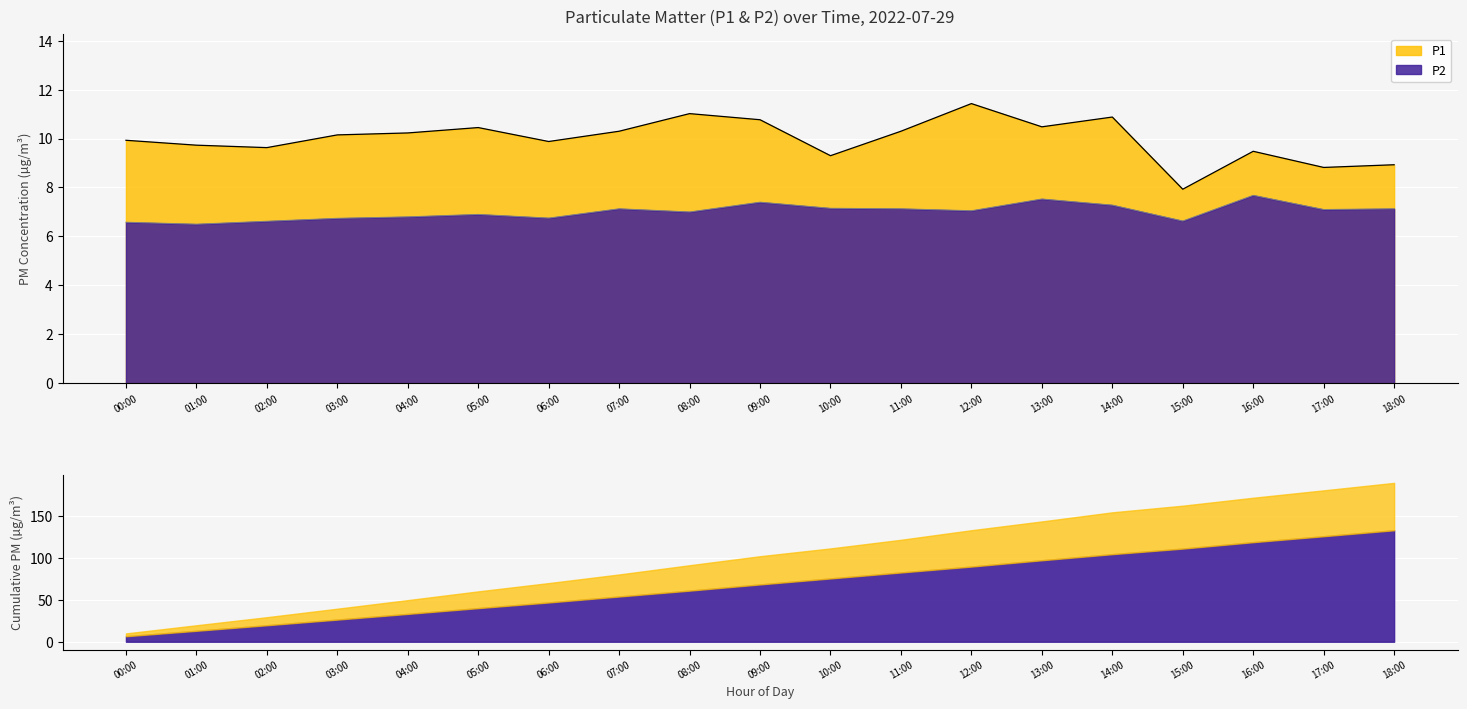

True or false: P2 and P1 intersect in this chart.

False